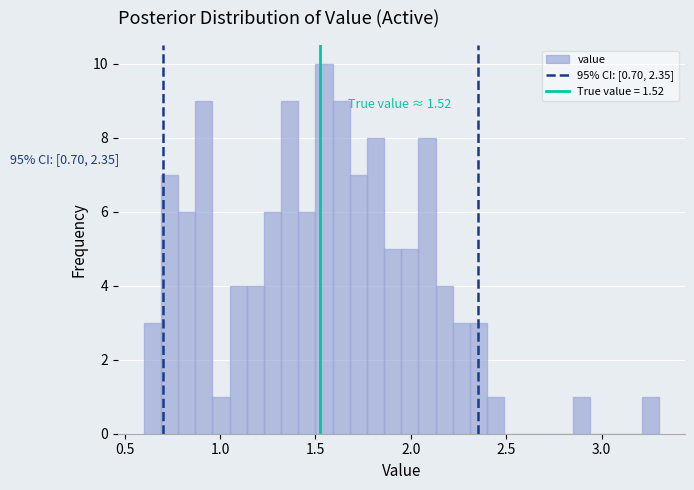

Read against the x-axis, roughly where is the centre of the tallest bar?

1.55